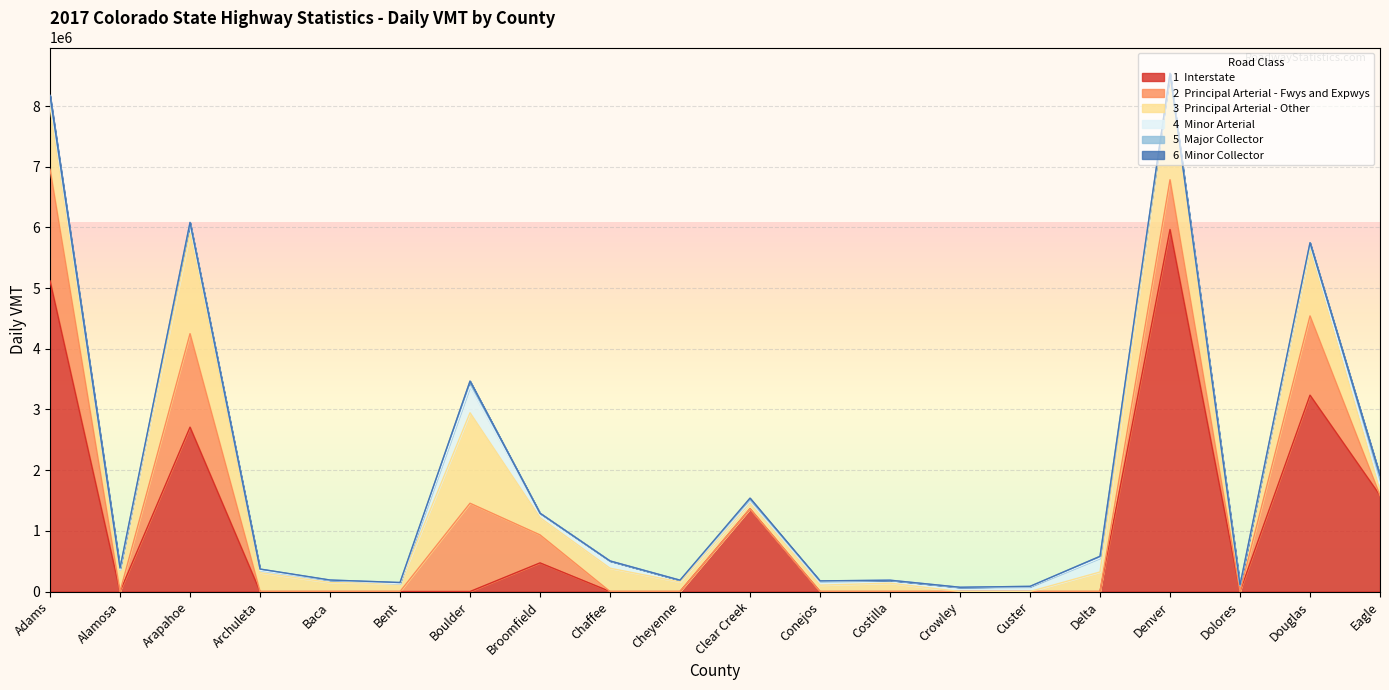

What position from the right is Custer?

6